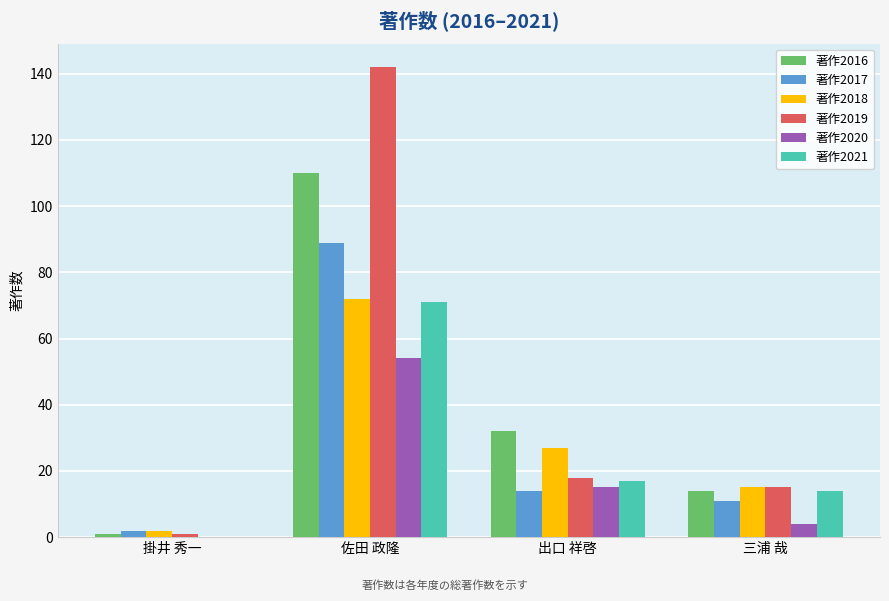

Read the 著作2017 value at 出口 祥啓.

14